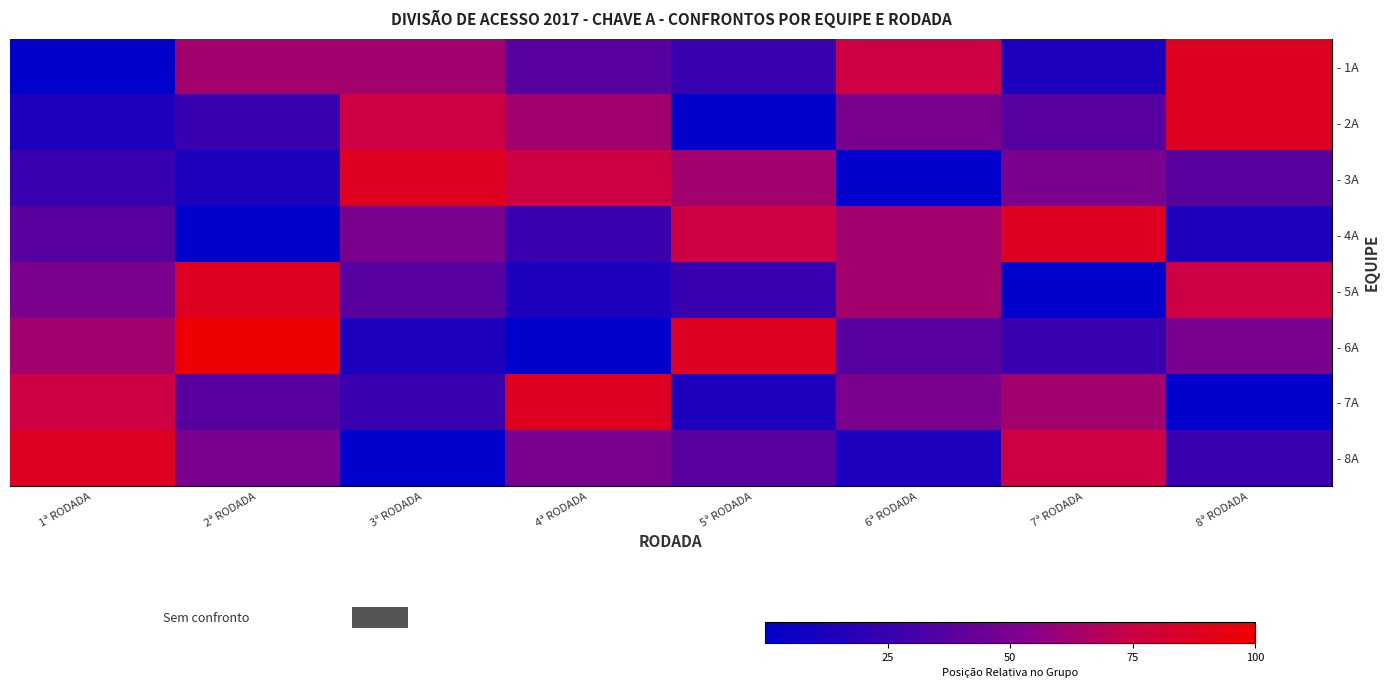

What is the spread (max minus min) of values at 1ª RODADA?

87.5